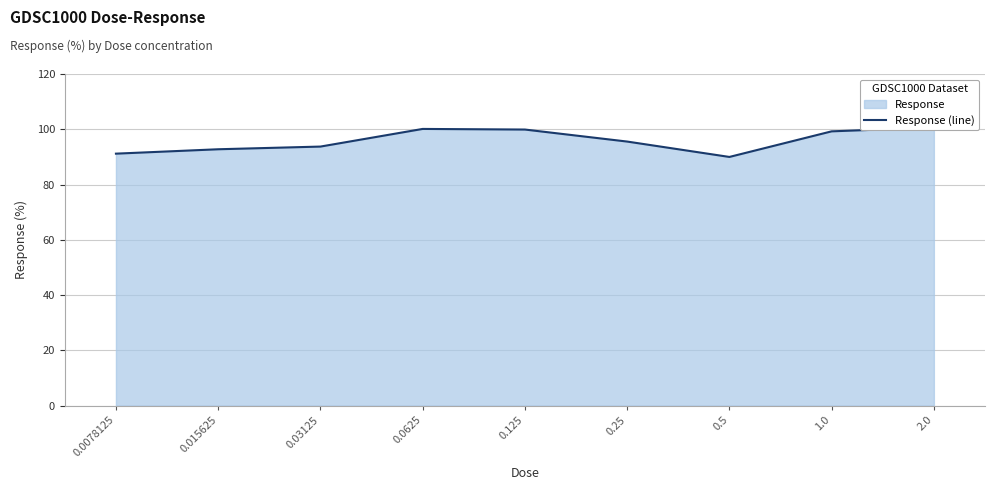

What is the difference between the second highest and minimum values?

10.1